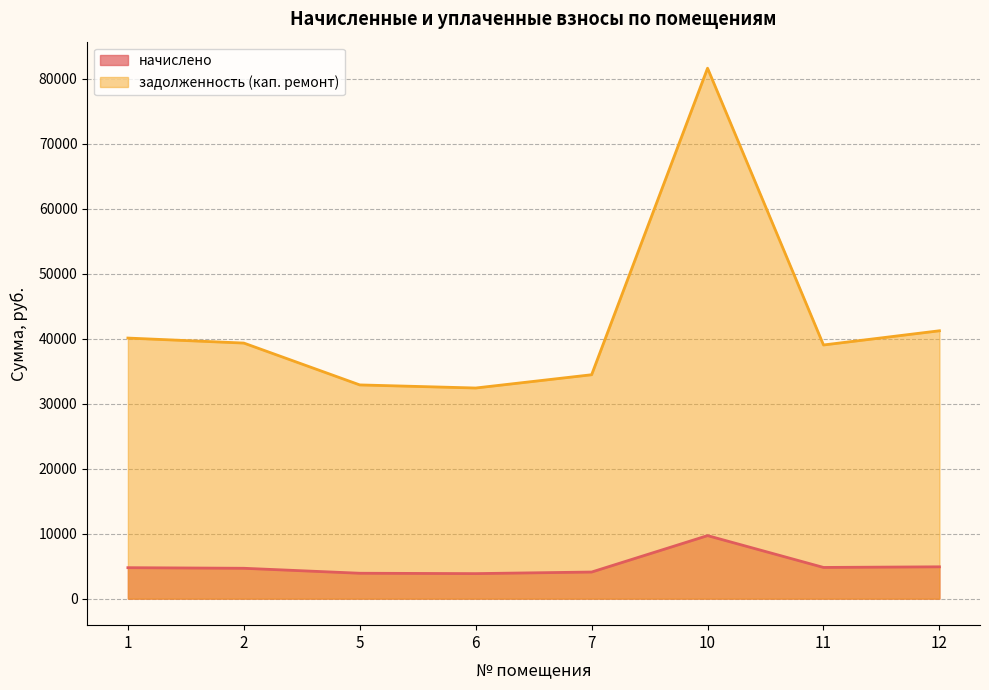

Does the chart have visible grid lines?

Yes